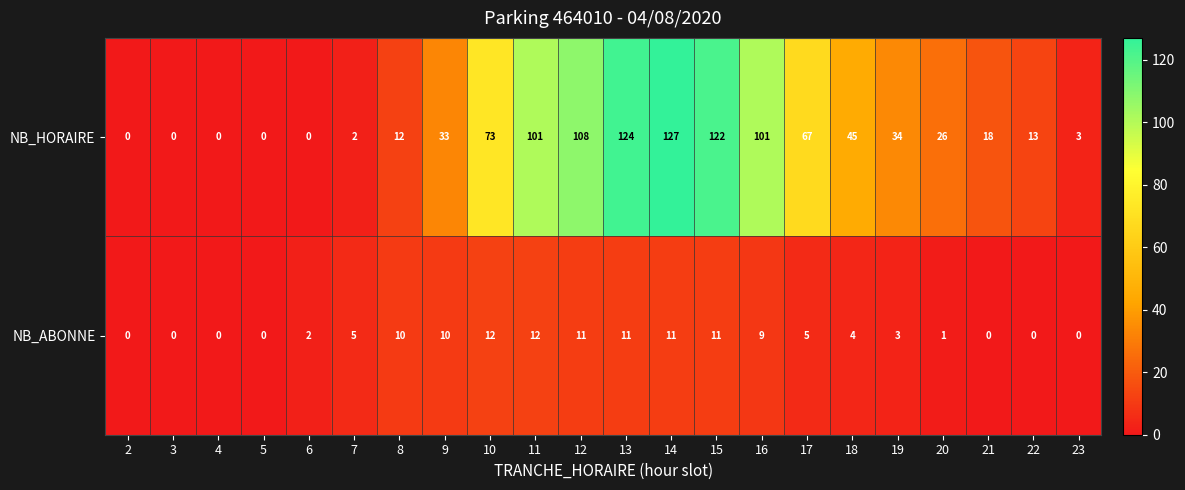

Between 4 and 8, which series saw the biggest shift?

NB_HORAIRE